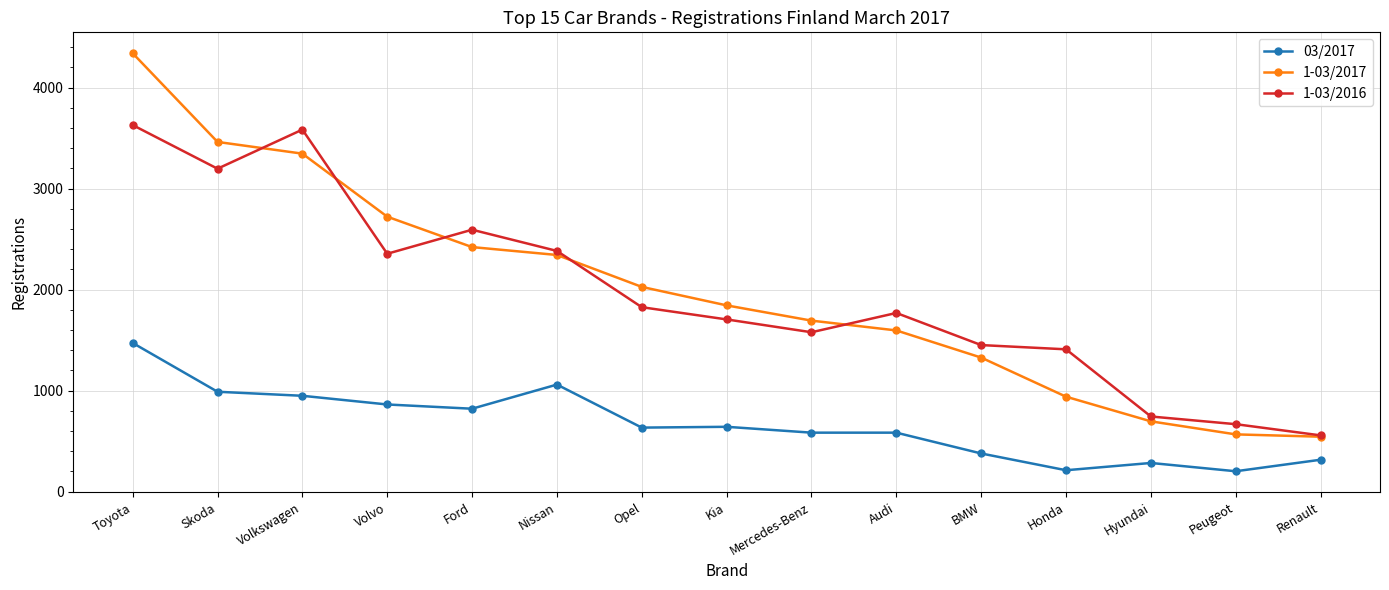

True or false: 1-03/2016 has more than 1 points higher than both neighbors.

True